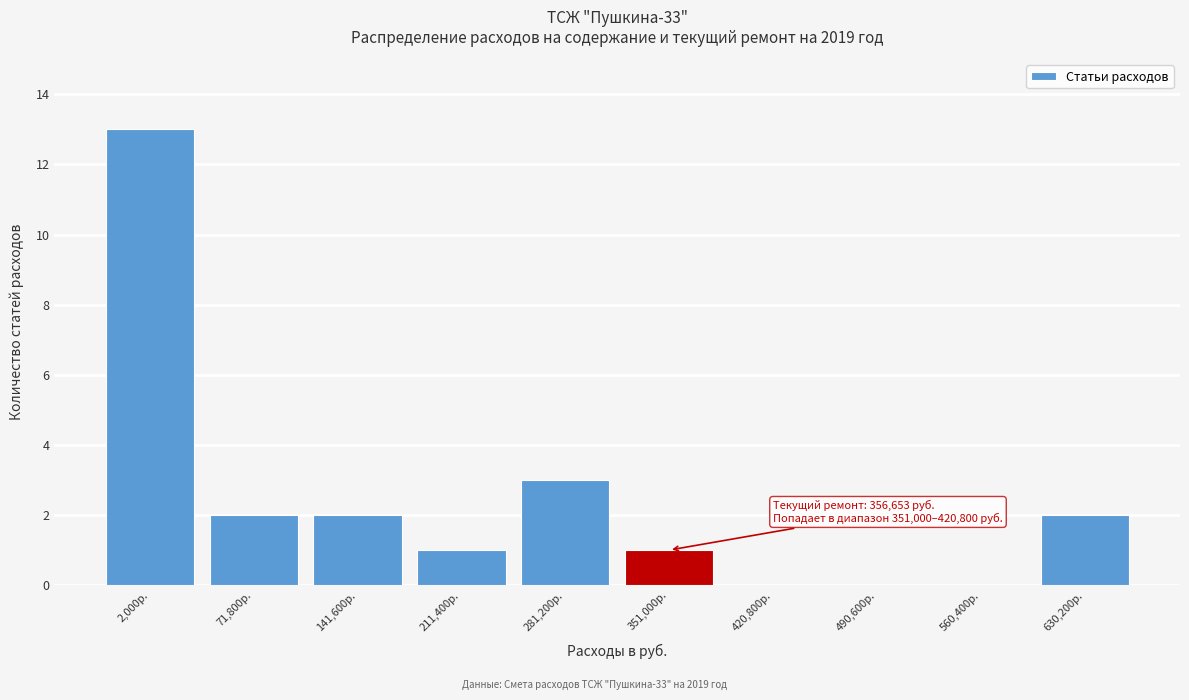

Reading left to right, what are all the values shown in this chart?

2,000р.=13	71,800р.=2	141,600р.=2	211,400р.=1	281,200р.=3	351,000р.=1	420,800р.=0	490,600р.=0	560,400р.=0	630,200р.=2